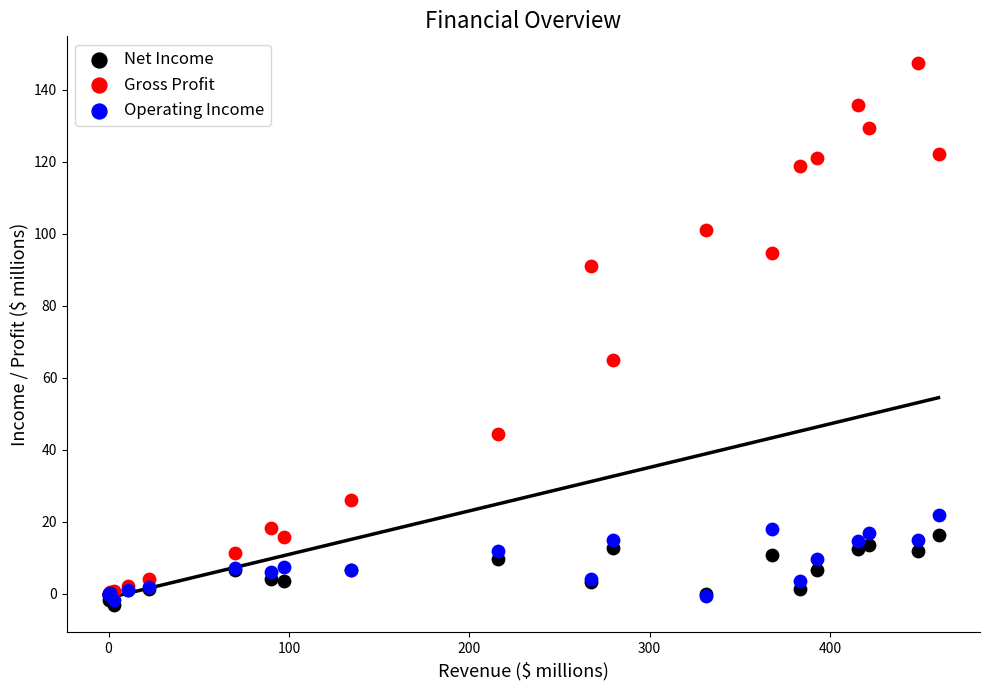

Which series contains the lowest Y value?

Net Income